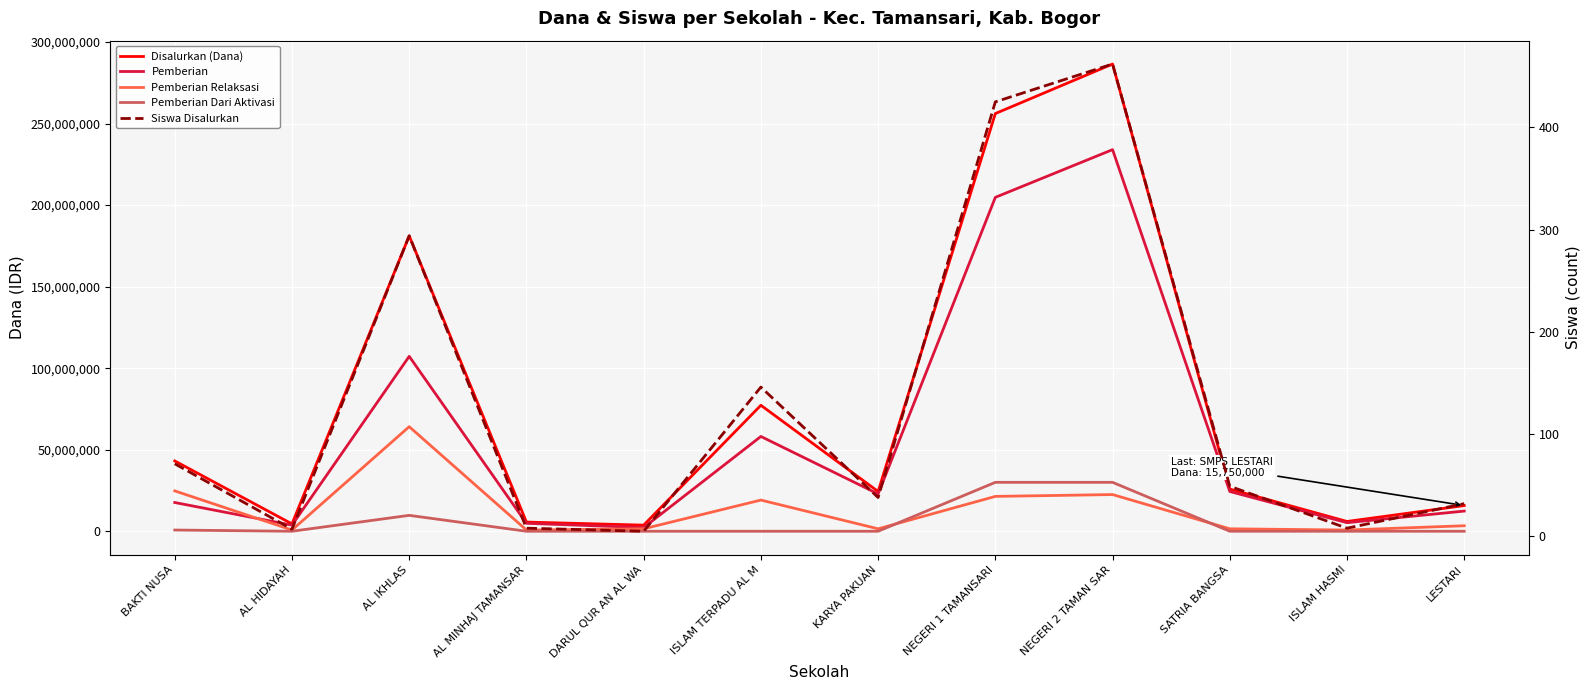

At which category is the sum across all series the highest?

NEGERI 2 TAMAN SAR